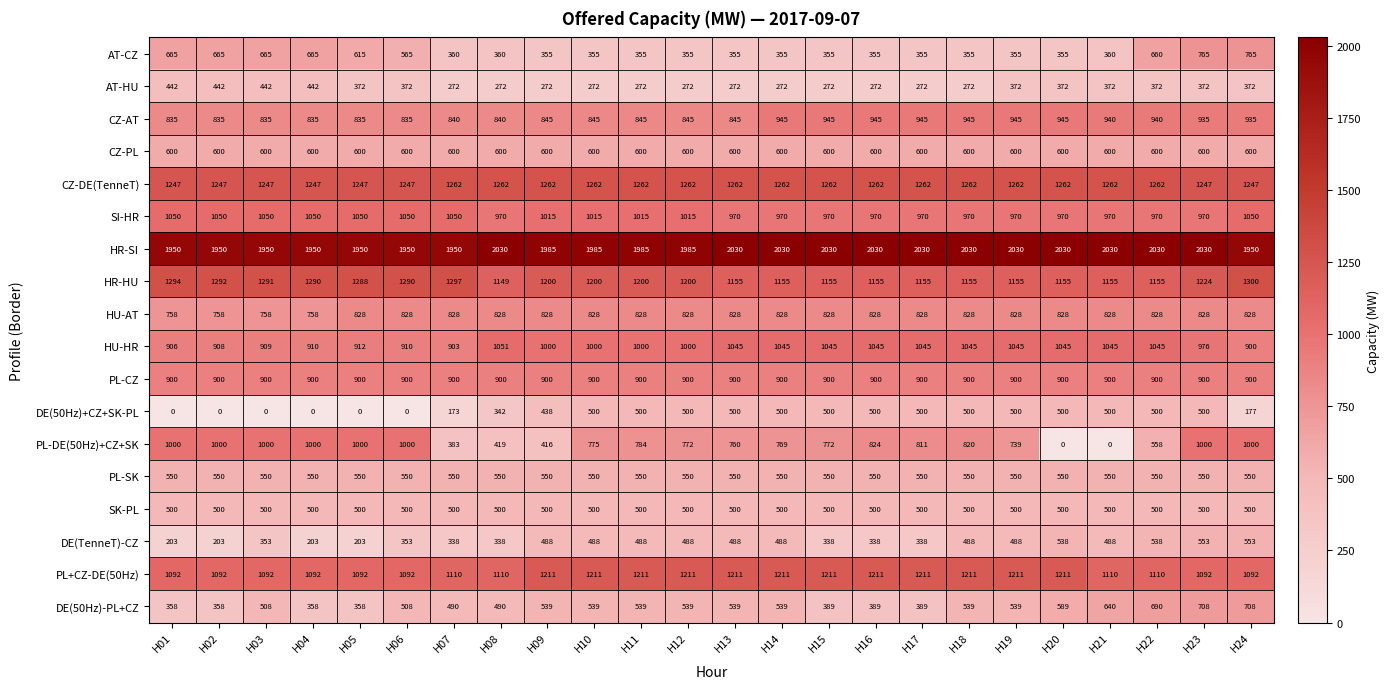

Is it true that AT-CZ equals 277 at H04?

False